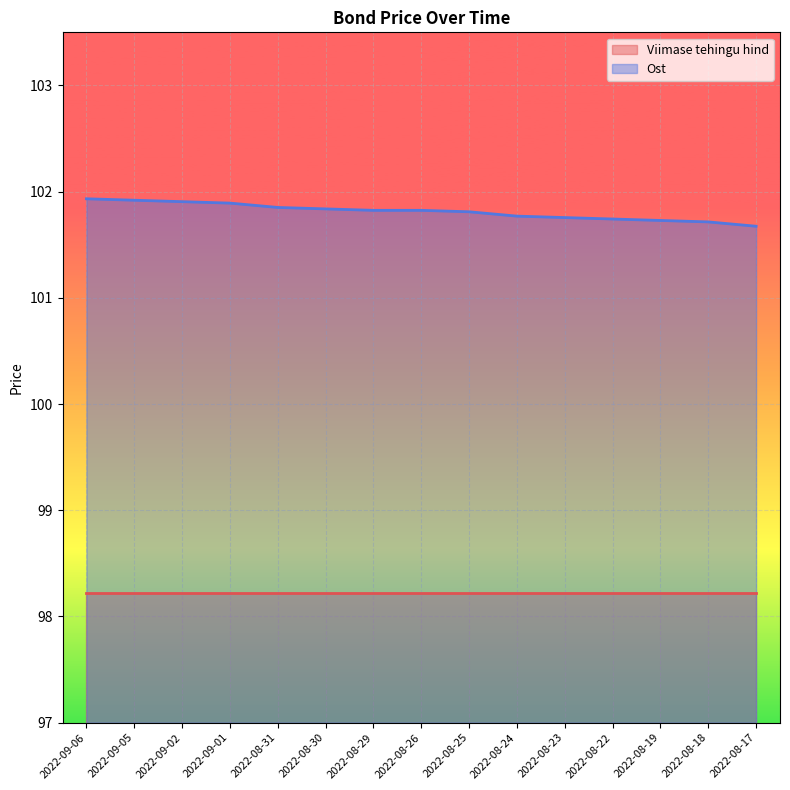

What is the sum of all values?

1527.2